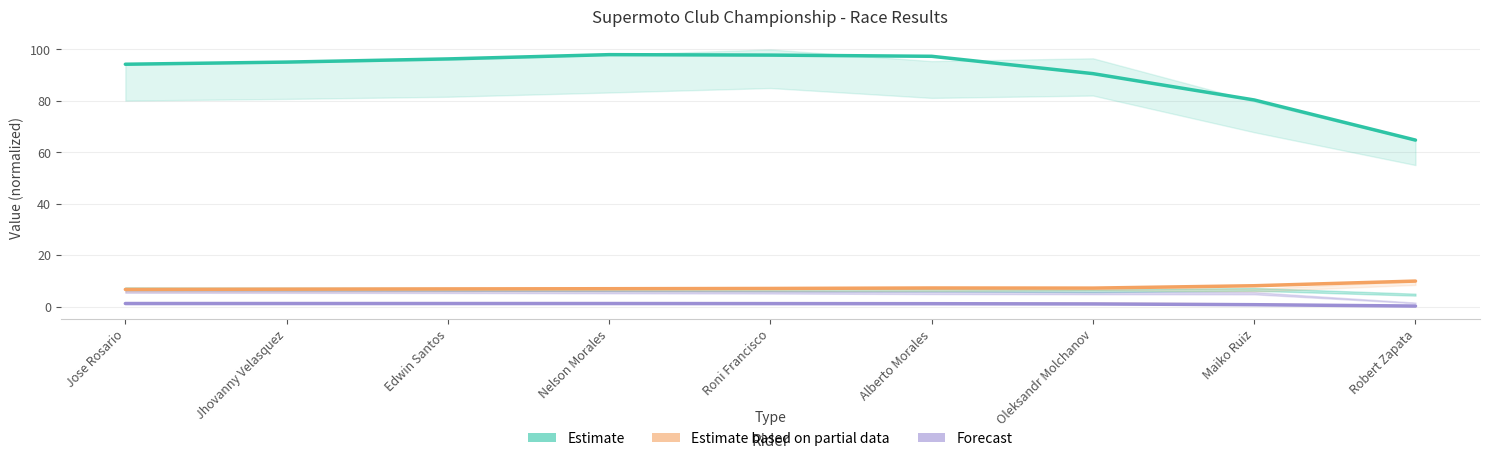

Rank the series at Jose Rosario from highest to lowest value.

Estimate, Estimate based on partial data, Forecast